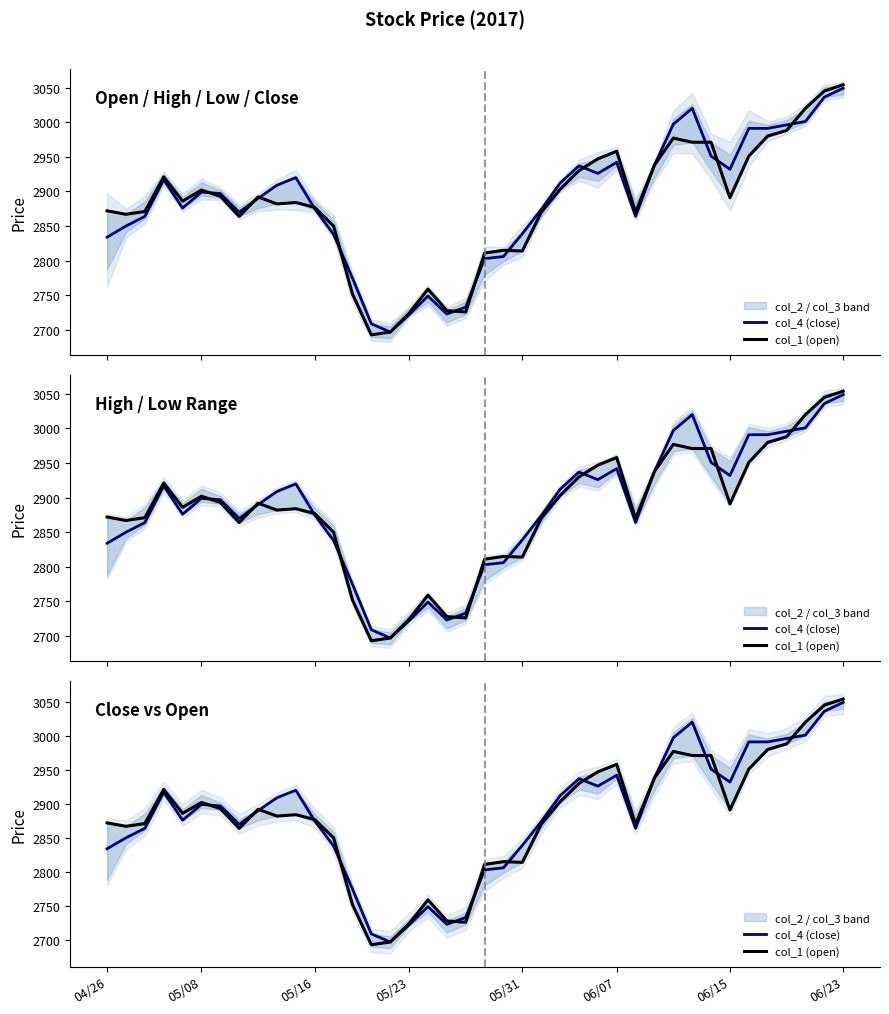

What is the minimum value for col_1 (open)?

2693